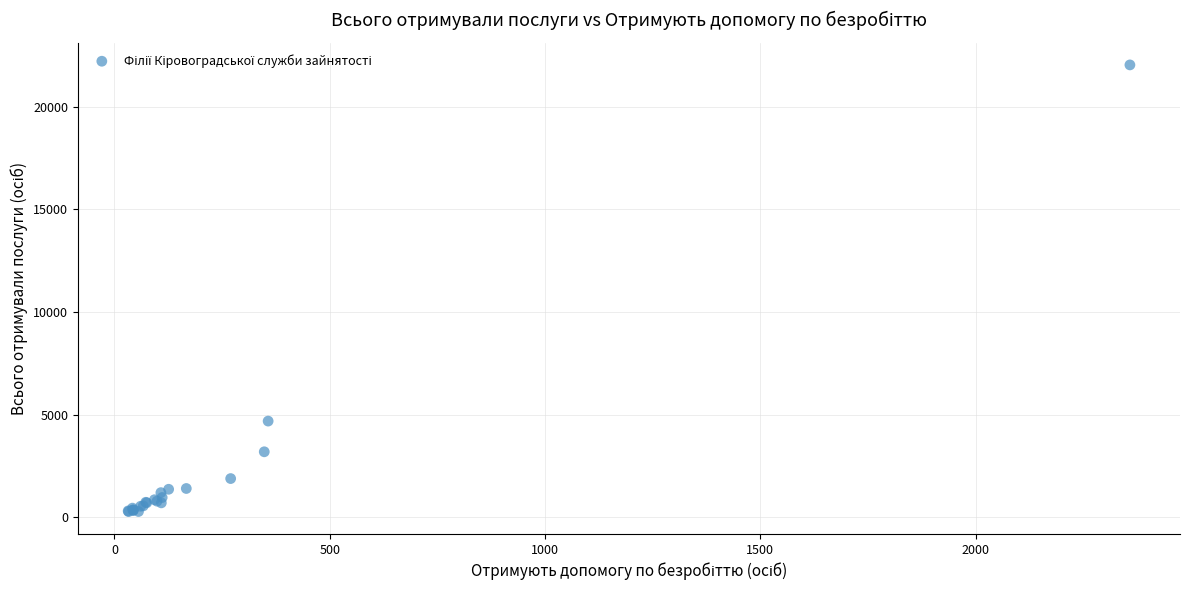

What Y value in the scatter plot is closest to 11158?

4690